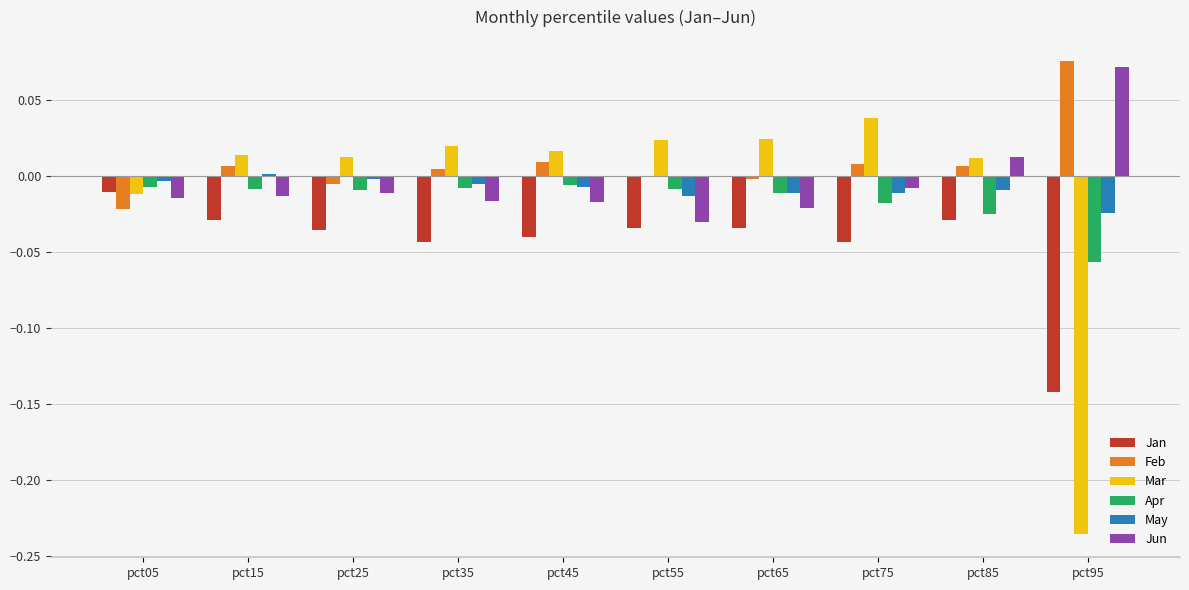

The value of Jan at pct35 is -0.1. True or false?

False